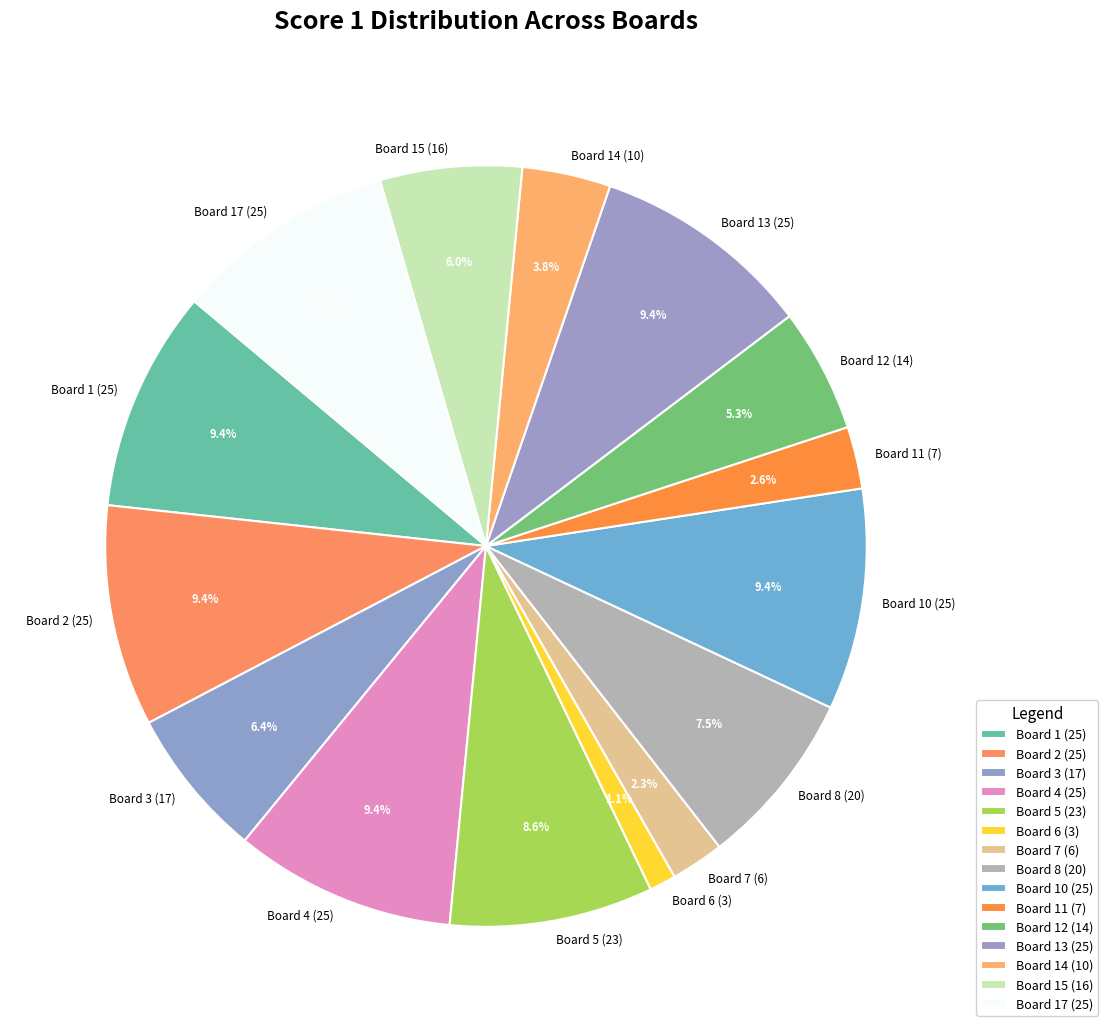

To the nearest percent, what is the combined percentage of Board 14 (10) and Board 13 (25)?

13%